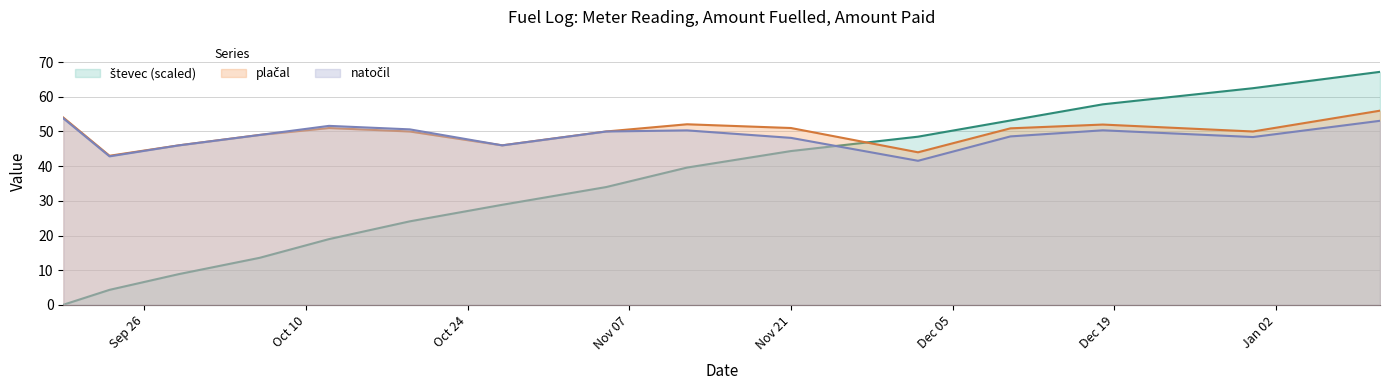

True or false: števec and natočil cross at least once.

True